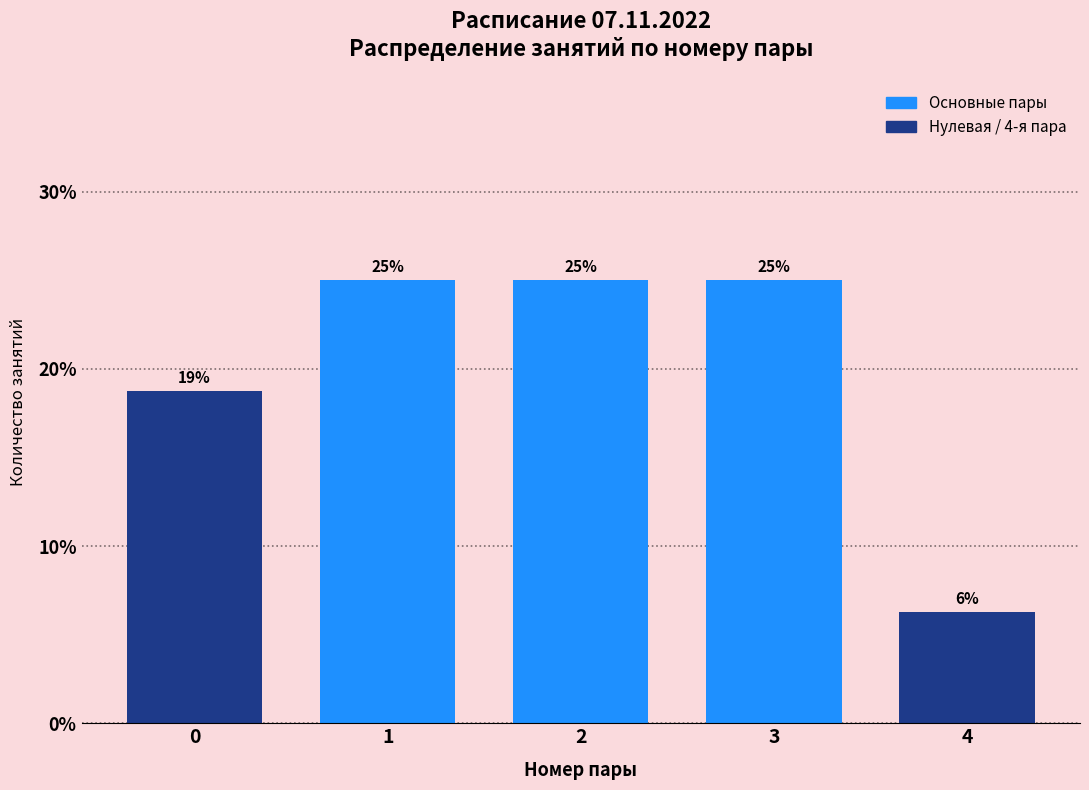

What is the average value?

20.0